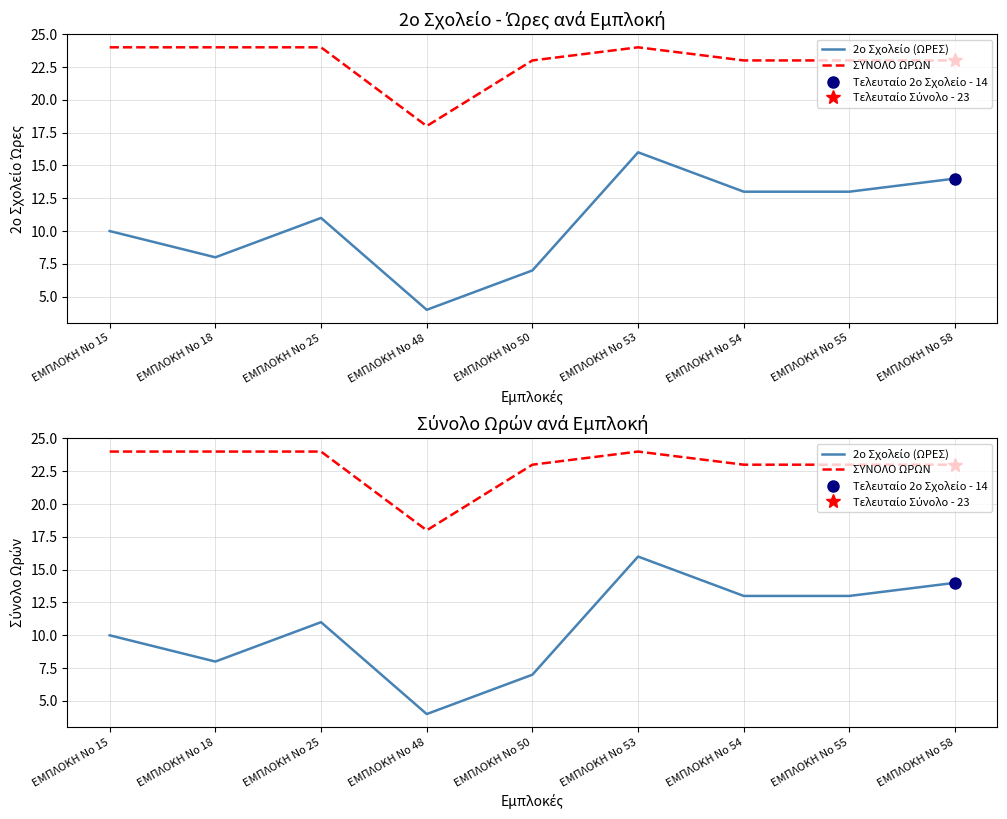

Which category has the lowest value across all series?

ΕΜΠΛΟΚΗ Νο 48